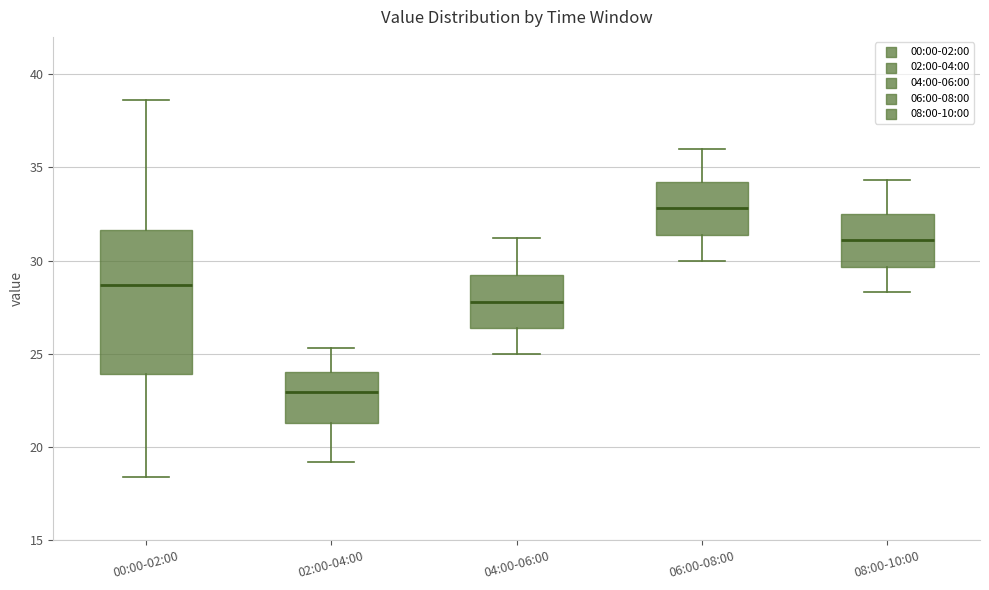

Which box's median line is the highest?

06:00-08:00